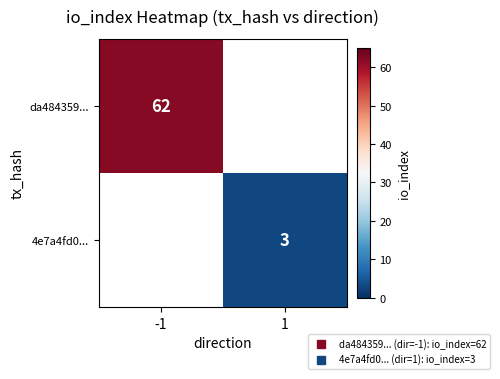

Rank the categories by 4e7a4fd0... value from lowest to highest.

-1, 1